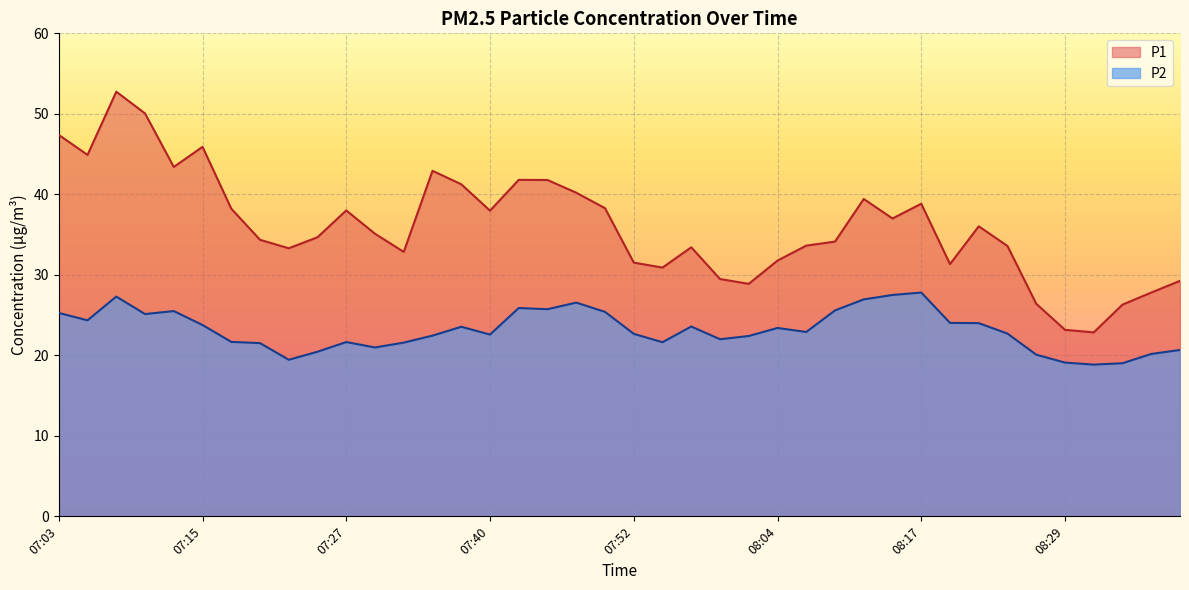

At how many categories does at least one series exceed 44?

5